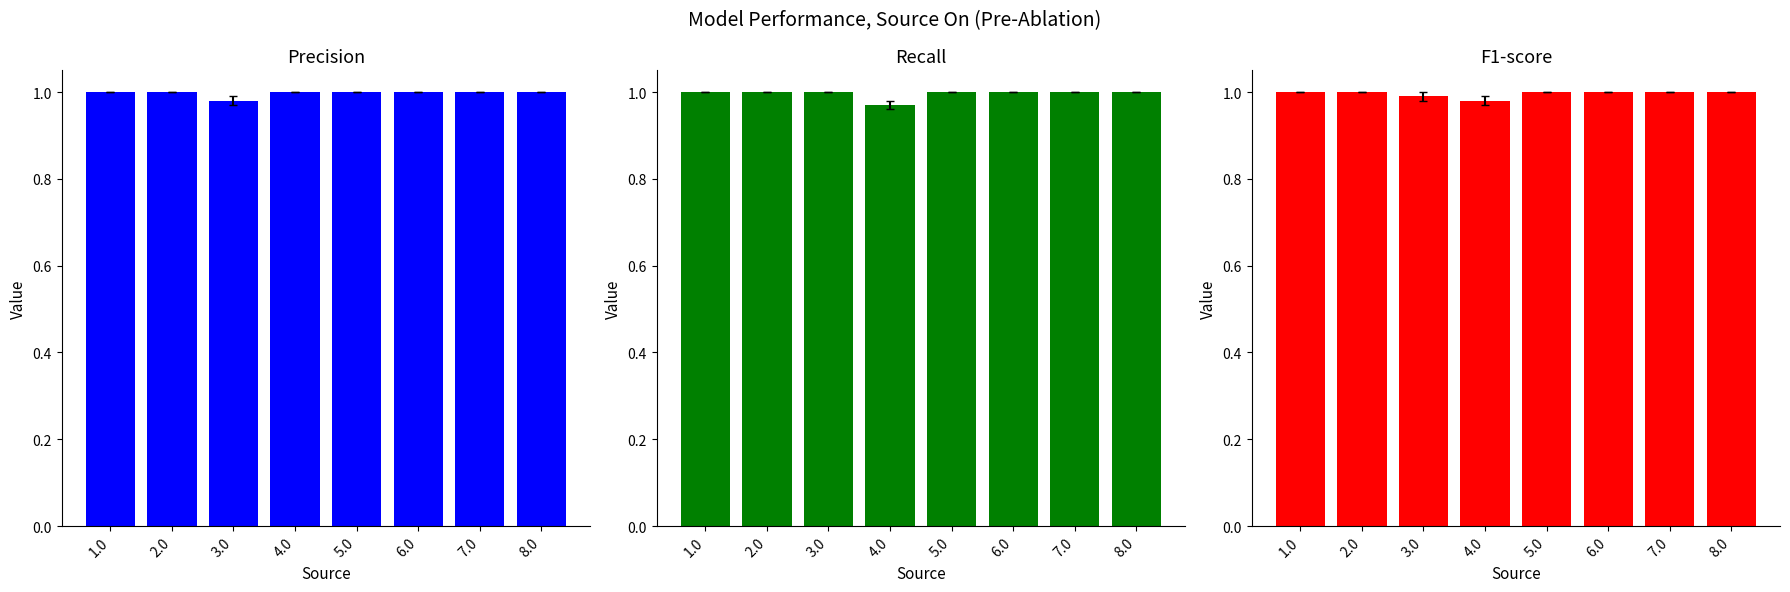

What is the value of the F1-score bar at the 4th from the left?

1.0